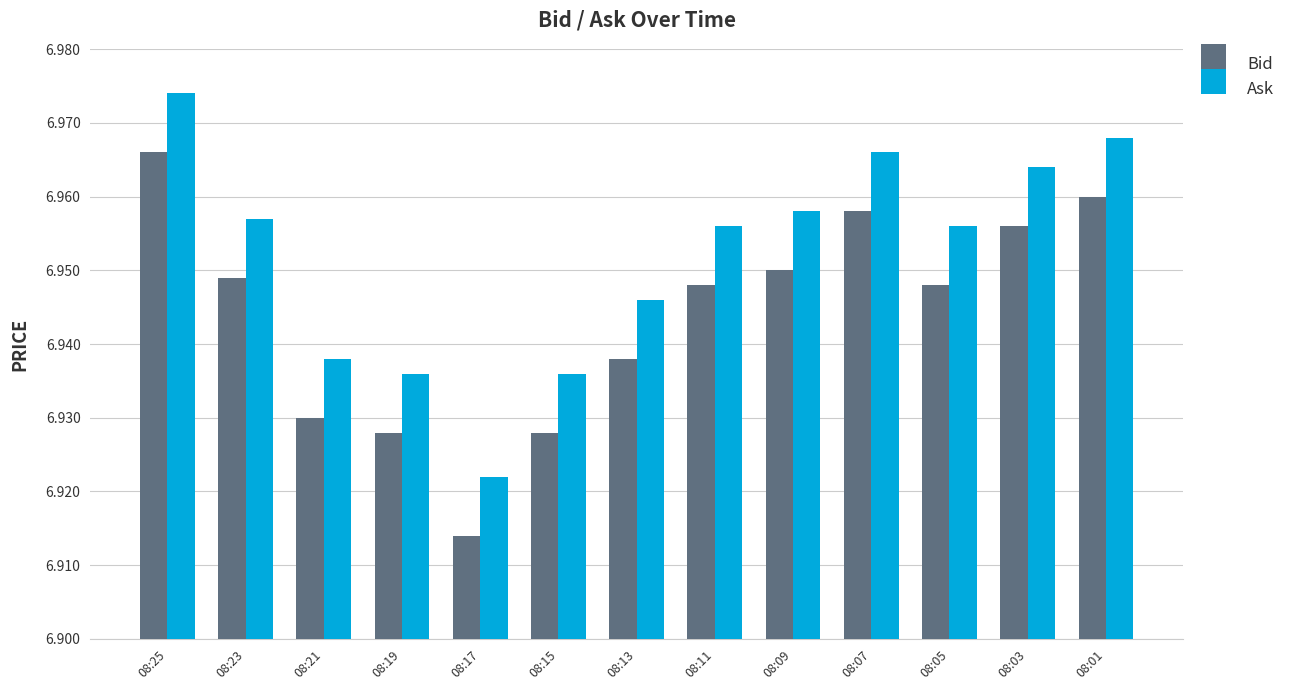

At which category is the sum across all series the highest?

08:25